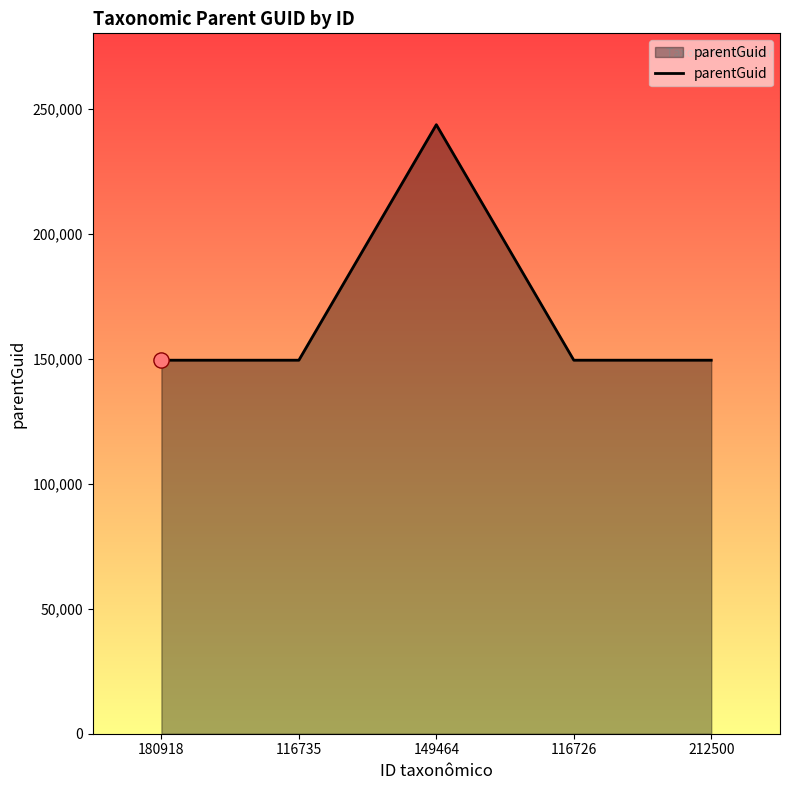

What is the change in value from 180918 to 149464?

+94237